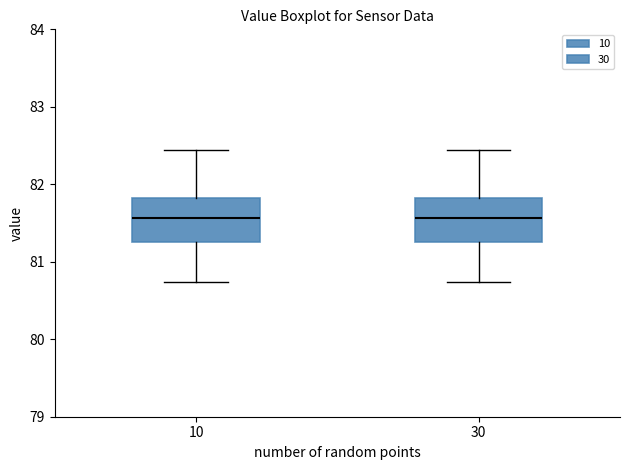

Reading left to right, transcribe this box plot: for each box, give where its median line is, the range the box spans, and where its two whiskers end, as read against the y-axis. The values are not printed on the chart, so give them approximately, as read against the axis.

10: median 81.6, box 81.3 to 81.8, whiskers 80.7 to 82.4
30: median 81.6, box 81.3 to 81.8, whiskers 80.7 to 82.4